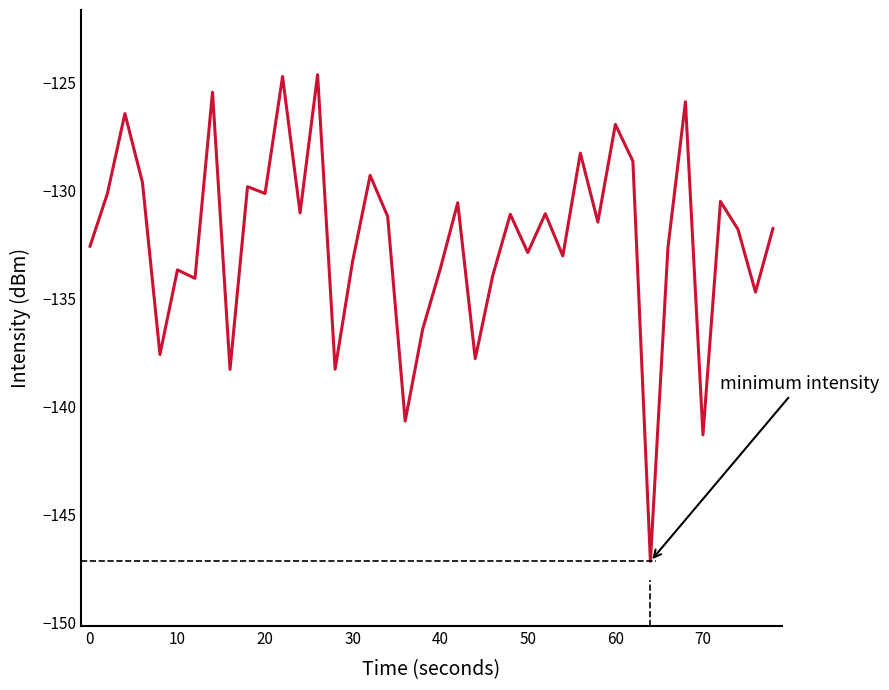

What is the difference between the maximum and minimum values?

22.6